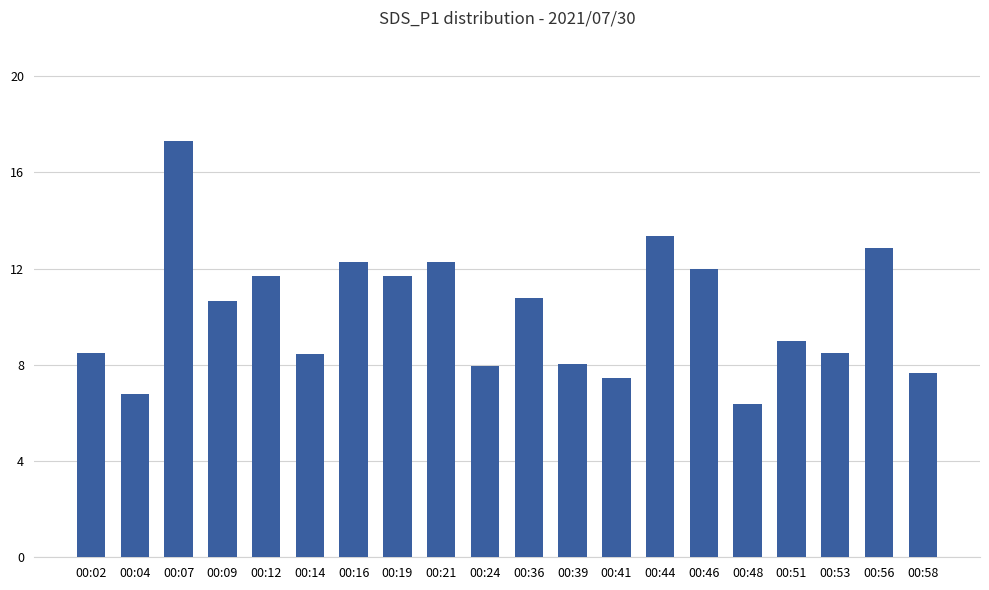

Which has a higher value, 00:53 or 00:21?

00:21